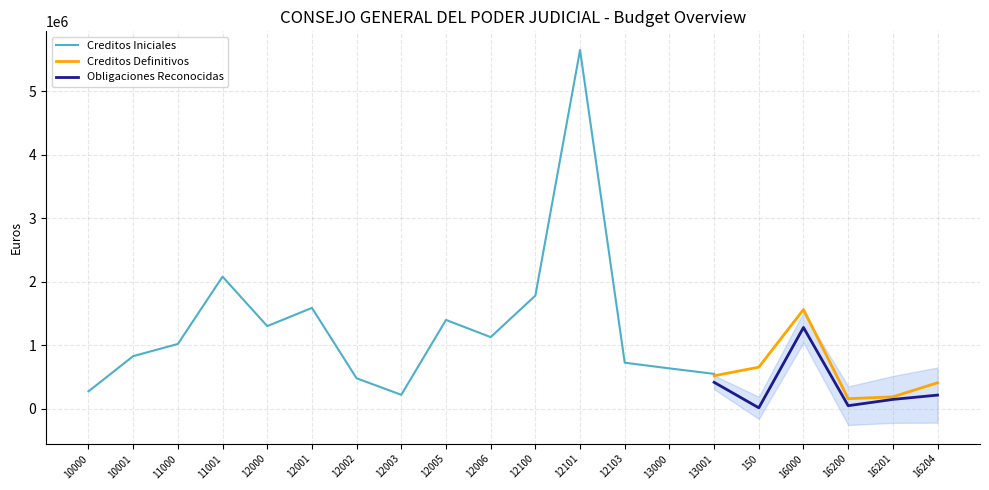

What is the minimum value for Creditos Definitivos?

154480.0